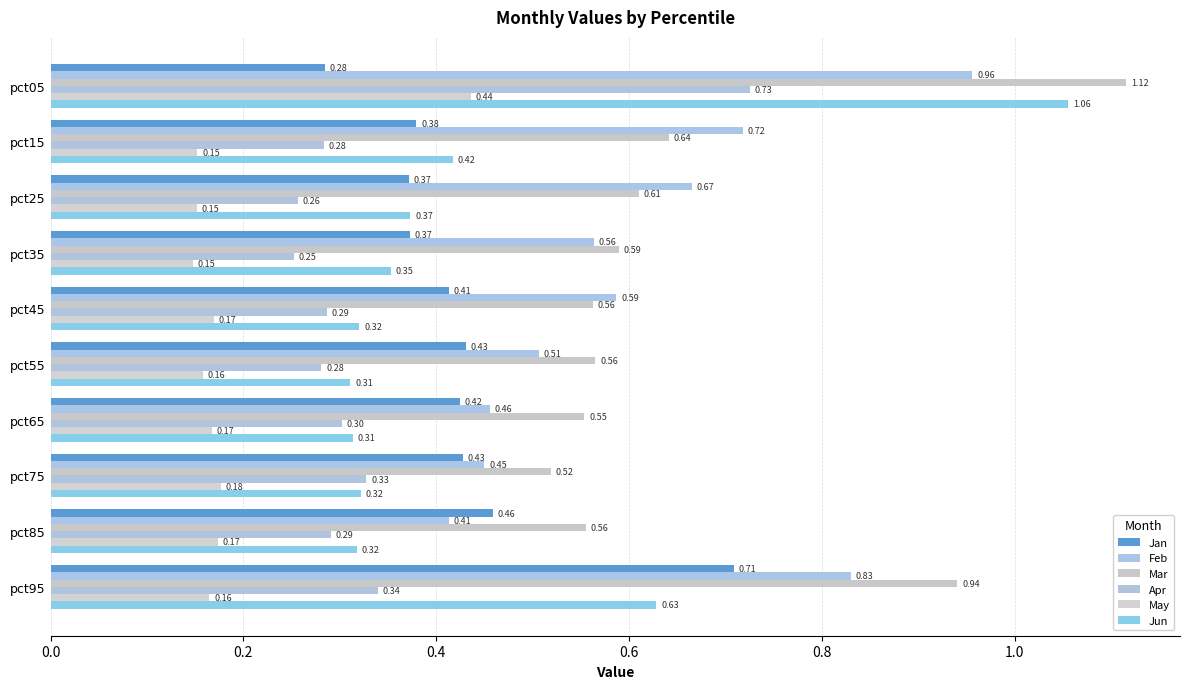

Which series has the widest spread of values?

Jun